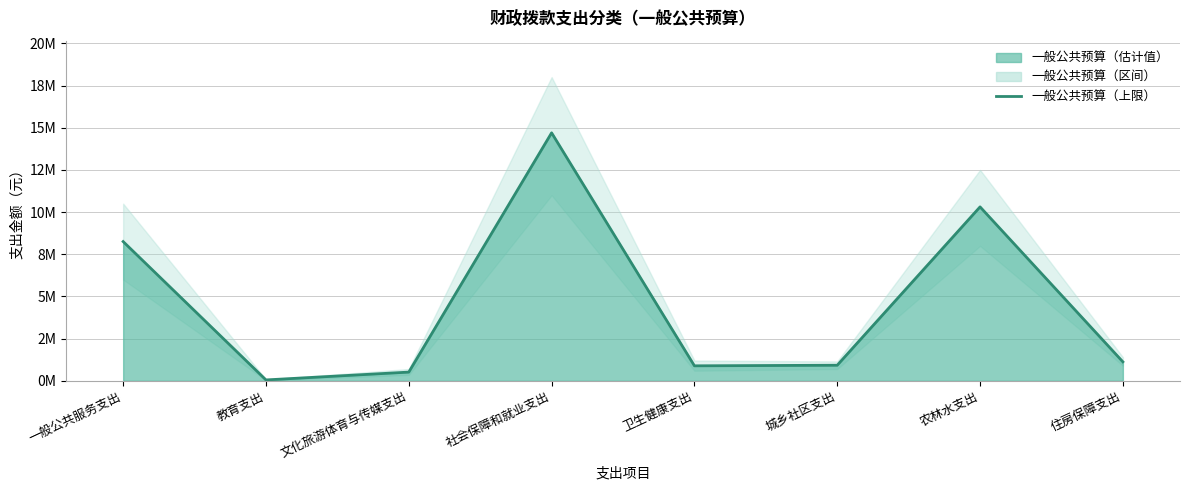

Reading left to right, list all the values displayed in this chart.

一般公共服务支出=8253490	教育支出=53545	文化旅游体育与传媒支出=517139	社会保障和就业支出=14698105	卫生健康支出=889812	城乡社区支出=924664	农林水支出=10309105	住房保障支出=1126365